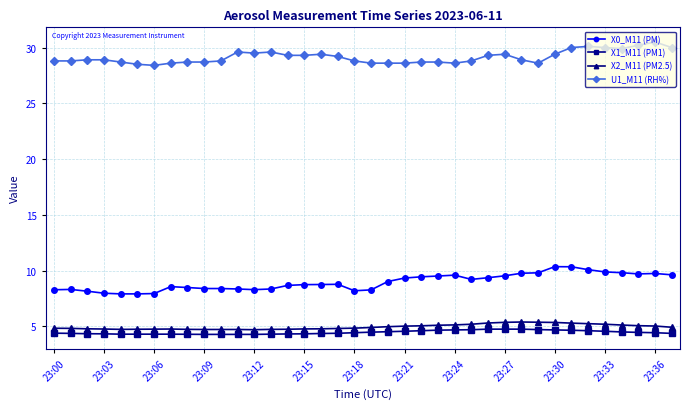

At how many categories does at least one series exceed 6?

38